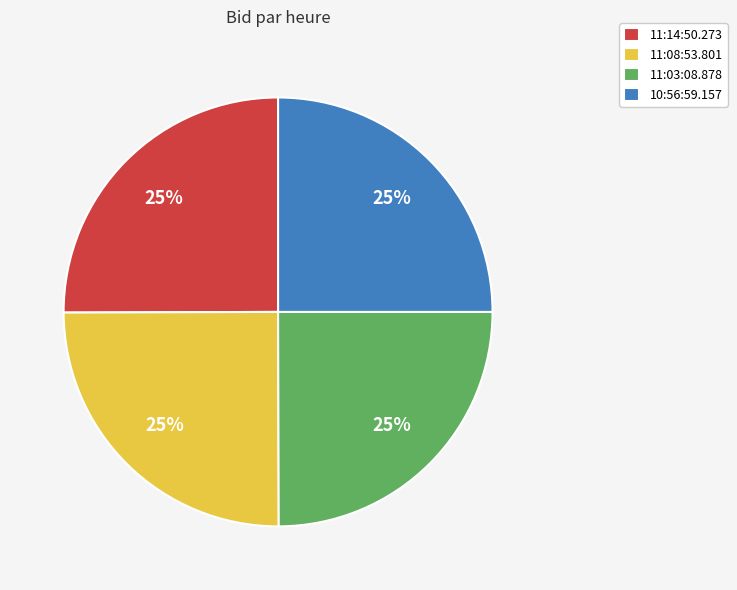

To the nearest percent, what portion does 10:56:59.157 represent?

25%